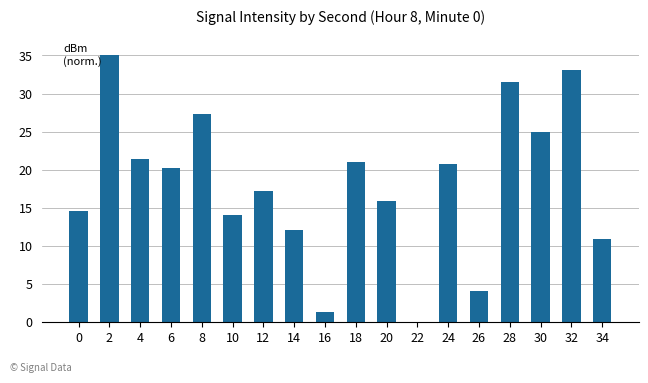

Reading right to left, what are all the values shown in this chart?

34=10.9	32=33.2	30=24.9	28=31.5	26=4.1	24=20.7	22=0.0	20=15.9	18=21.0	16=1.3	14=12.1	12=17.2	10=14.0	8=27.3	6=20.2	4=21.4	2=35.0	0=14.6